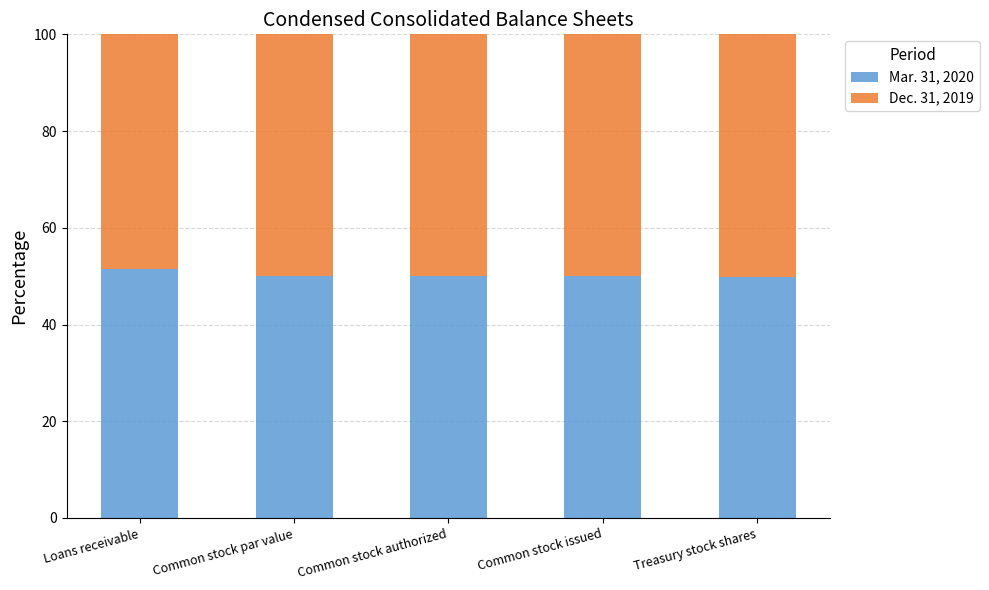

What is the sum of the Mar. 31, 2020 values at Common stock issued and Common stock authorized?

100.0